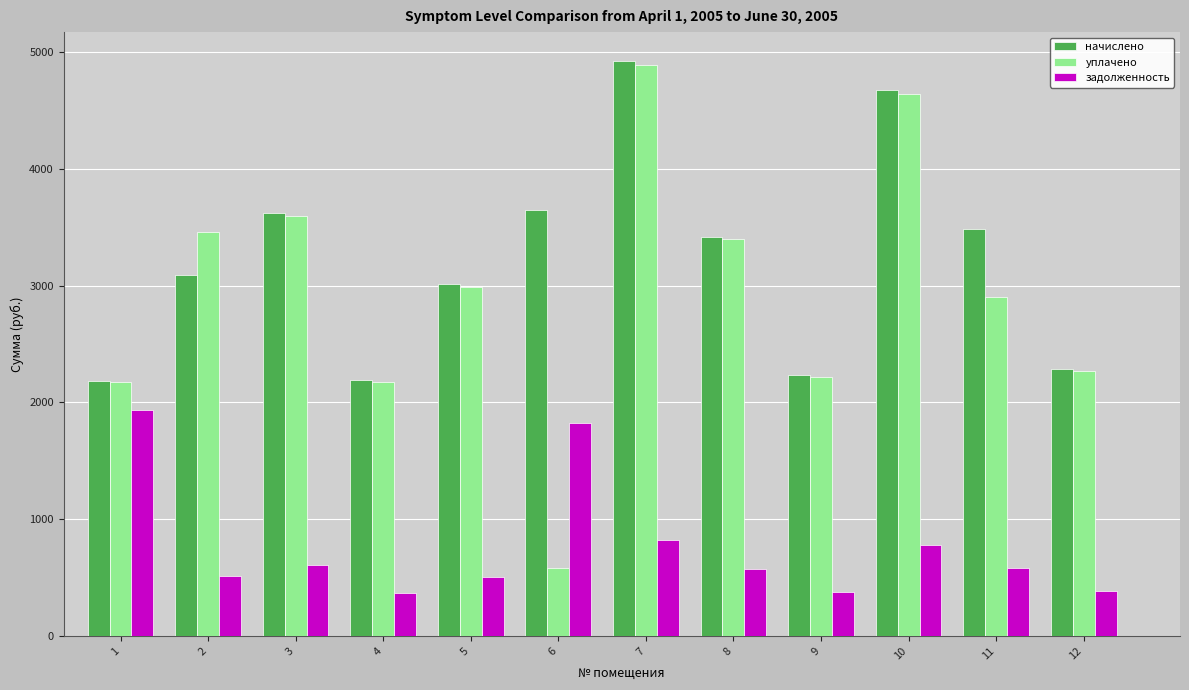

What is the value of the начислено bar at the 3rd from the left?

3619.7